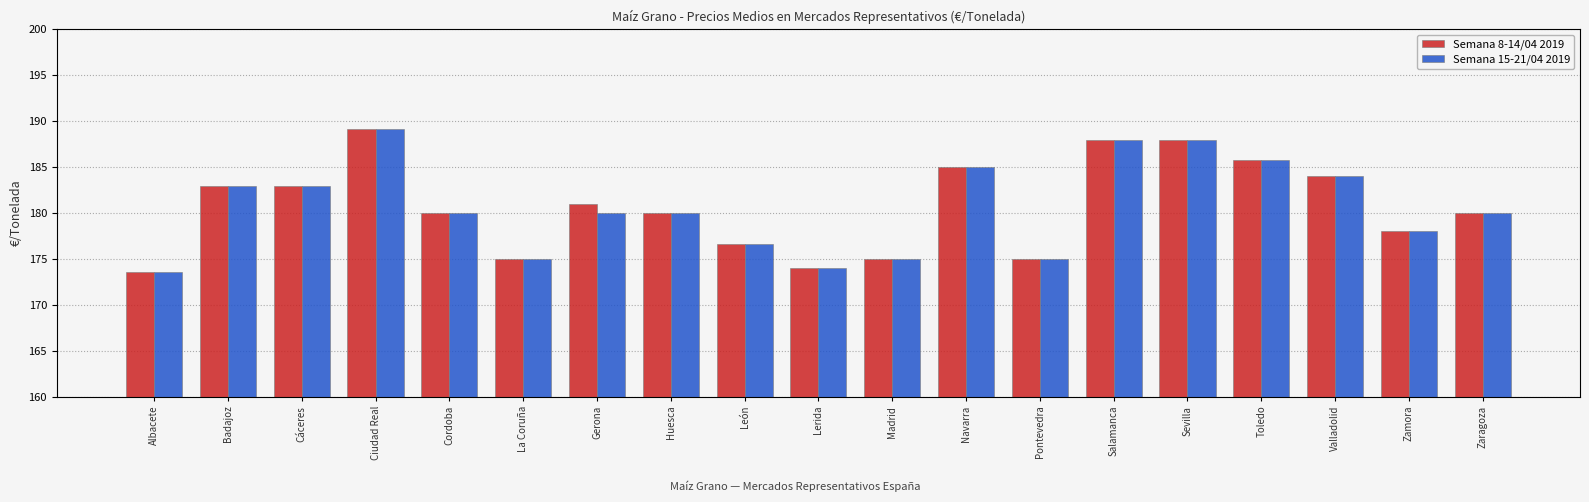

Which series has the widest spread of values?

Semana 8-14/04 2019